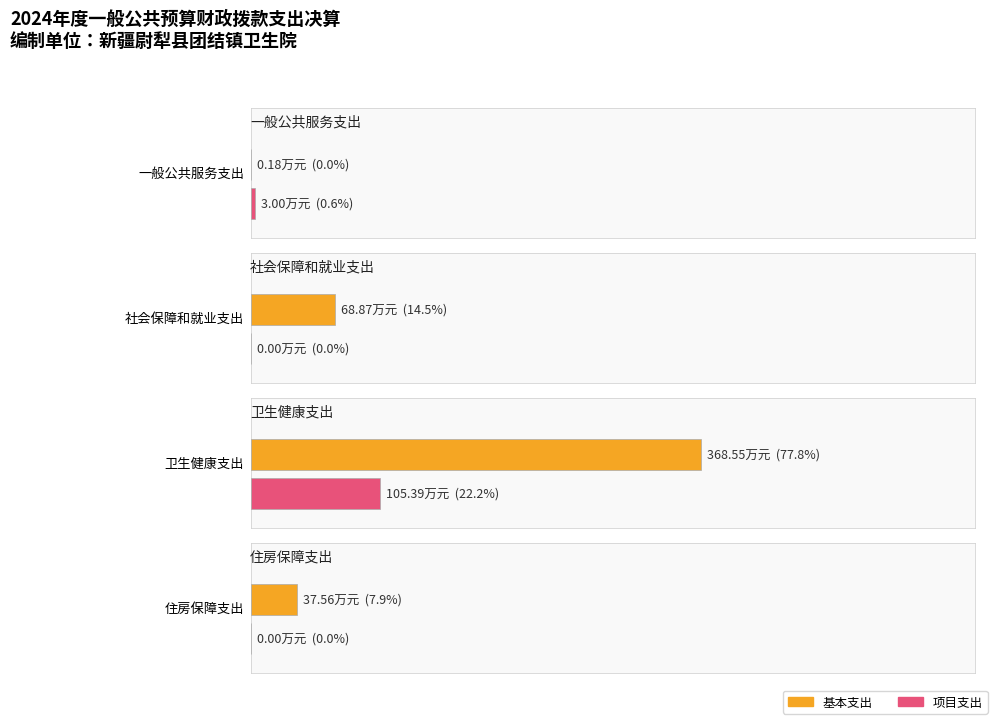

Read the 合计 value at 一般公共服务支出.

3.2